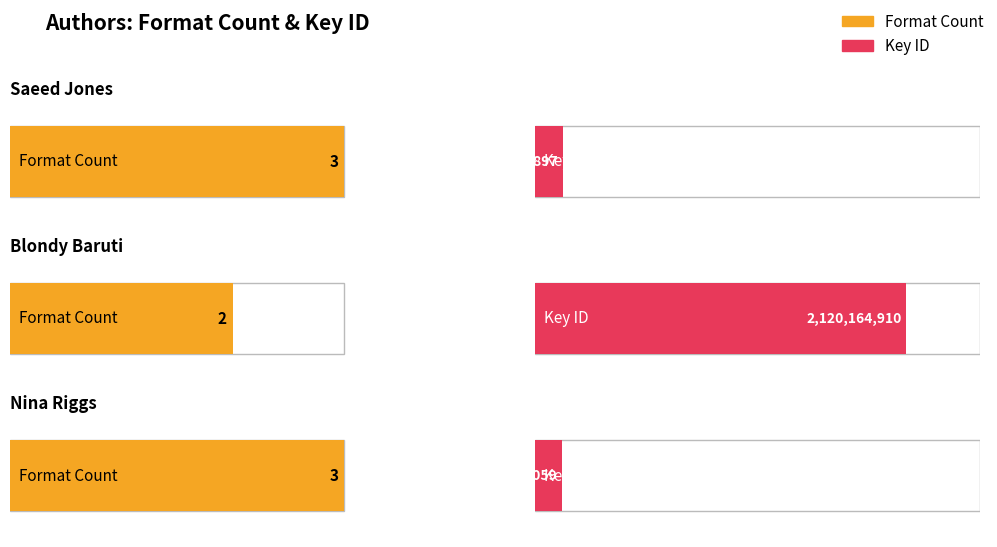

Are the bars horizontal?

Yes